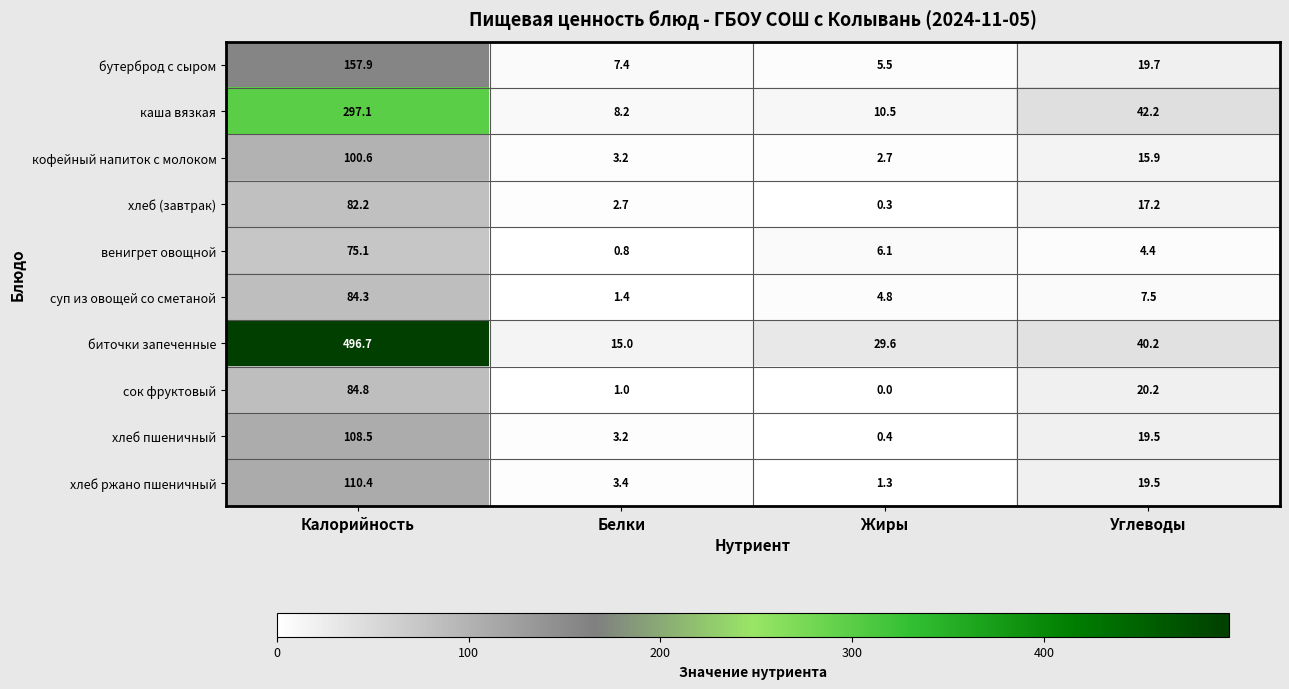

Which series has the largest total across all categories?

биточки запеченные